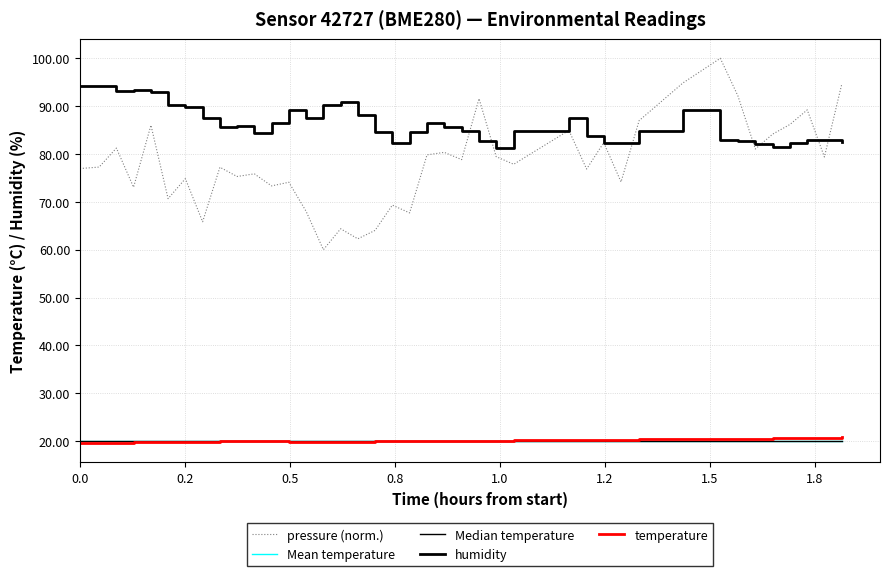

Reading left to right, transcribe all the data shown in this chart.

pressure (norm.): 77.0	77.3	81.2	73.1	86.0	70.7	74.8	65.8	77.2	75.3	75.9	73.3	74.1	68.0	60.0	64.4	62.3	64.0	69.3	67.7	79.8	80.3	78.8	91.6	79.4	77.9	84.9	76.9	82.4	74.2	87.0	94.9	100.0	92.1	81.0	84.1	86.2	89.2	79.4	94.7
Mean temperature: 20.1	20.1	20.1	20.1	20.1	20.1	20.1	20.1	20.1	20.1	20.1	20.1	20.1	20.1	20.1	20.1	20.1	20.1	20.1	20.1	20.1	20.1	20.1	20.1	20.1	20.1	20.1	20.1	20.1	20.1	20.1	20.1	20.1	20.1	20.1	20.1	20.1	20.1	20.1	20.1
Median temperature: 20.0	20.0	20.0	20.0	20.0	20.0	20.0	20.0	20.0	20.0	20.0	20.0	20.0	20.0	20.0	20.0	20.0	20.0	20.0	20.0	20.0	20.0	20.0	20.0	20.0	20.0	20.0	20.0	20.0	20.0	20.0	20.0	20.0	20.0	20.0	20.0	20.0	20.0	20.0	20.0
humidity: 94.2	94.2	93.2	93.3	92.9	90.2	89.8	87.4	85.7	85.8	84.3	86.4	89.2	87.5	90.2	90.8	88.2	84.7	82.3	84.6	86.5	85.7	84.7	82.8	81.3	84.8	87.6	83.7	82.3	82.3	84.8	89.2	82.9	82.8	82.0	81.5	82.3	82.9	82.9	82.5
temperature: 19.6	19.6	19.7	19.8	19.8	19.8	19.8	19.9	19.9	20.0	19.9	19.9	19.9	19.9	19.8	19.8	19.9	20.0	20.0	20.0	20.0	20.0	20.1	20.1	20.1	20.2	20.3	20.3	20.3	20.3	20.4	20.5	20.4	20.5	20.5	20.6	20.6	20.6	20.7	20.8